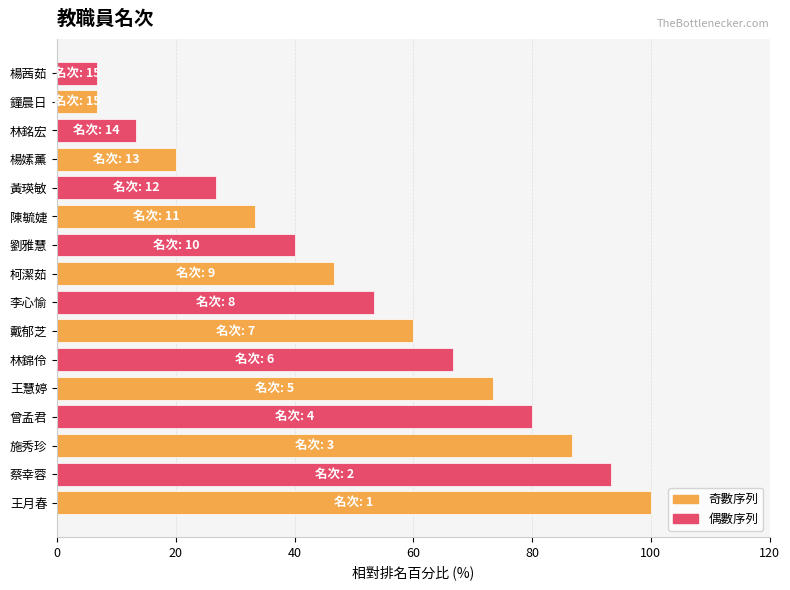

Between 蔡幸蓉 and 曾孟君, which is larger?

蔡幸蓉